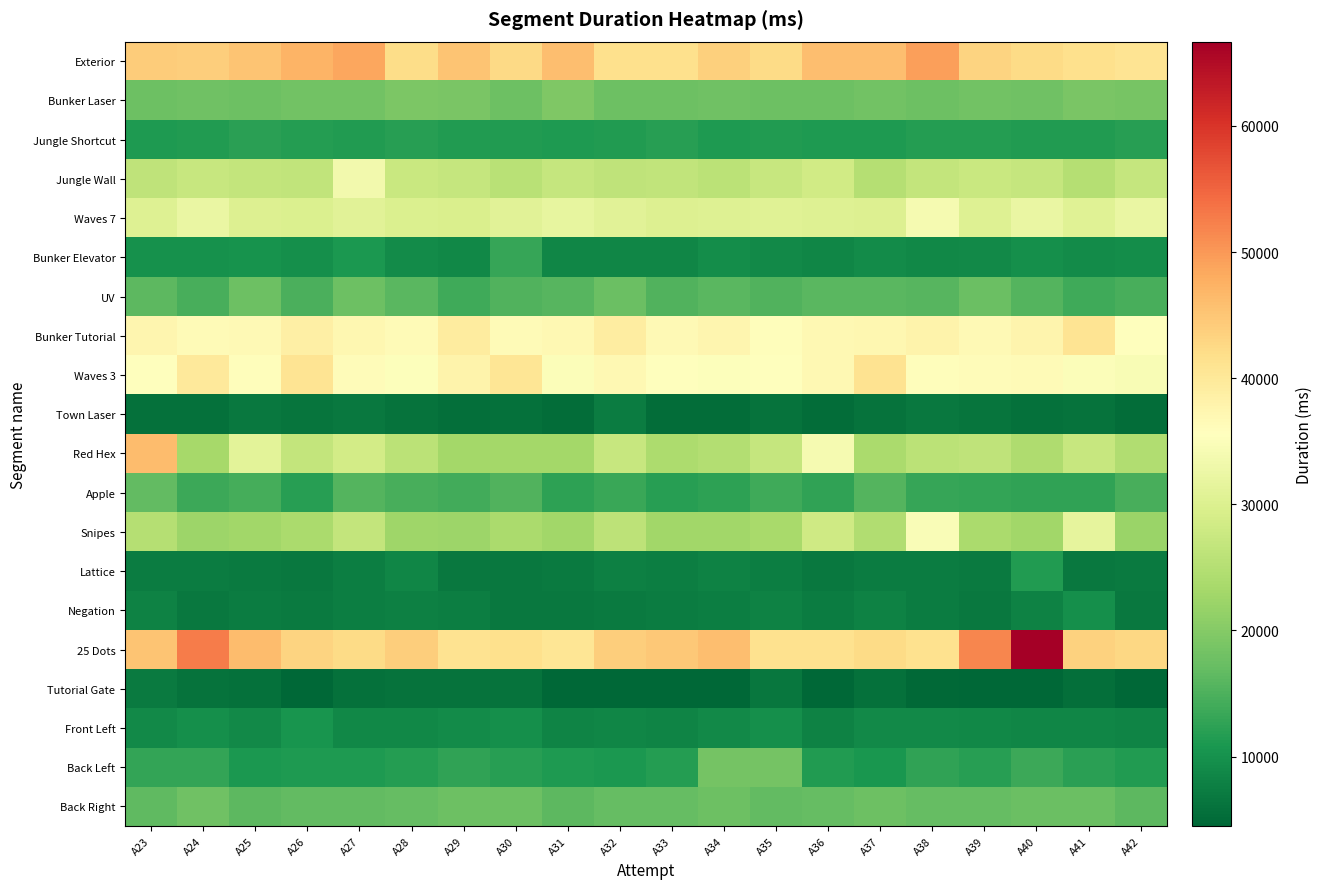

Reading left to right, what are all the values shown in this chart?

Back Right: A23=16553	A24=18030	A25=16226	A26=16669	A27=16642	A28=17071	A29=17800	A30=17839	A31=16203	A32=16925	A33=17011	A34=17783	A35=16771	A36=17116	A37=17723	A38=17022	A39=17072	A40=17552	A41=17371	A42=16296
Back Left: A23=12797	A24=12812	A25=10825	A26=11172	A27=11208	A28=11550	A29=12596	A30=11886	A31=11075	A32=11035	A33=11598	A34=18351	A35=18535	A36=11324	A37=10774	A38=12564	A39=11809	A40=13551	A41=12196	A42=11407
Front Left: A23=8893	A24=9832	A25=8991	A26=10554	A27=8718	A28=8720	A29=9254	A30=9618	A31=8289	A32=8569	A33=8199	A34=9012	A35=9734	A36=7954	A37=9052	A38=9087	A39=8727	A40=8454	A41=8410	A42=8233
Tutorial Gate: A23=7101	A24=6000	A25=5875	A26=4541	A27=5925	A28=6043	A29=6049	A30=6137	A31=4717	A32=4512	A33=4598	A34=4597	A35=6656	A36=4543	A37=5791	A38=4860	A39=4654	A40=4654	A41=5627	A42=4489
25 Dots: A23=45236	A24=52790	A25=46145	A26=43120	A27=42225	A28=44088	A29=40979	A30=41548	A31=40458	A32=43869	A33=44626	A34=45894	A35=41359	A36=41189	A37=42264	A38=41288	A39=51844	A40=66687	A41=43508	A42=42707
Negation: A23=8038	A24=6759	A25=7213	A26=7048	A27=7458	A28=7870	A29=7486	A30=6772	A31=6745	A32=7055	A33=7286	A34=7414	A35=7997	A36=7388	A37=7992	A38=7322	A39=6791	A40=8129	A41=9707	A42=6876
Lattice: A23=7361	A24=7247	A25=7063	A26=6831	A27=7615	A28=8468	A29=6809	A30=6722	A31=7093	A32=7816	A33=7405	A34=8077	A35=7511	A36=6749	A37=7312	A38=7187	A39=7121	A40=11451	A41=6861	A42=7033
Snipes: A23=24915	A24=22254	A25=22747	A26=23752	A27=26794	A28=22602	A29=22316	A30=23749	A31=22763	A32=26014	A33=22852	A34=22713	A35=23551	A36=28072	A37=24559	A38=34710	A39=23705	A40=22817	A41=31500	A42=22212
Apple: A23=16788	A24=13558	A25=14322	A26=11924	A27=15430	A28=14525	A29=14176	A30=15381	A31=12367	A32=13368	A33=11909	A34=12366	A35=13734	A36=12619	A37=15540	A38=13068	A39=12839	A40=12645	A41=12612	A42=14693
Red Hex: A23=46151	A24=23266	A25=31013	A26=26819	A27=28613	A28=25781	A29=23178	A30=23038	A31=23126	A32=27151	A33=23978	A34=24854	A35=27043	A36=33913	A37=23821	A38=25708	A39=26342	A40=24171	A41=27116	A42=24525
Town Laser: A23=5770	A24=5786	A25=6801	A26=6237	A27=6913	A28=6155	A29=5664	A30=5895	A31=5325	A32=7402	A33=5410	A34=5280	A35=6163	A36=5352	A37=5985	A38=6789	A39=6355	A40=5764	A41=6044	A42=5383
Waves 3: A23=35779	A24=39804	A25=35959	A26=40784	A27=36165	A28=35336	A29=37828	A30=40645	A31=34906	A32=37043	A33=35626	A34=35136	A35=35604	A36=36922	A37=41057	A38=35864	A39=36153	A40=36439	A41=35067	A42=34575
Bunker Tutorial: A23=37400	A24=36558	A25=36729	A26=38612	A27=37233	A28=36492	A29=39276	A30=36346	A31=36811	A32=39091	A33=36614	A34=37523	A35=35967	A36=36875	A37=37064	A38=37955	A39=36711	A40=37561	A41=40720	A42=35688
UV: A23=16347	A24=14535	A25=17797	A26=14844	A27=17671	A28=16085	A29=13939	A30=15236	A31=15820	A32=17421	A33=15210	A34=16053	A35=15281	A36=15994	A37=16059	A38=15686	A39=17520	A40=15590	A41=13874	A42=14571
Bunker Elevator: A23=9922	A24=9940	A25=10246	A26=9650	A27=11036	A28=9164	A29=8623	A30=13063	A31=8439	A32=8504	A33=8484	A34=9465	A35=8922	A36=8616	A37=9315	A38=8683	A39=8989	A40=9602	A41=9268	A42=9362
Waves 7: A23=30375	A24=32302	A25=30192	A26=29788	A27=30837	A28=29959	A29=29721	A30=30874	A31=31880	A32=30904	A33=30089	A34=30374	A35=30666	A36=30460	A37=30193	A38=33922	A39=30458	A40=32226	A41=30512	A42=32201
Jungle Wall: A23=26348	A24=27167	A25=26797	A26=26569	A27=33482	A28=27521	A29=26941	A30=25564	A31=26946	A32=26339	A33=26540	A34=25739	A35=27126	A36=28343	A37=25076	A38=26655	A39=27450	A40=27061	A41=25074	A42=26869
Jungle Shortcut: A23=11189	A24=11377	A25=12049	A26=11616	A27=11510	A28=11952	A29=11343	A30=11461	A31=11266	A32=11362	A33=11779	A34=11189	A35=11423	A36=11172	A37=11264	A38=11756	A39=11616	A40=11330	A41=11379	A42=11975
Bunker Laser: A23=17654	A24=18018	A25=17658	A26=18333	A27=18134	A28=19208	A29=18886	A30=17638	A31=19321	A32=17680	A33=17763	A34=17942	A35=17714	A36=17664	A37=18122	A38=17839	A39=18243	A40=17965	A41=18859	A42=18658
Exterior: A23=44115	A24=43893	A25=45150	A26=47214	A27=48507	A28=42014	A29=45203	A30=42458	A31=45837	A32=41530	A33=41576	A34=43710	A35=42346	A36=45822	A37=45883	A38=49406	A39=43161	A40=42270	A41=41593	A42=40725